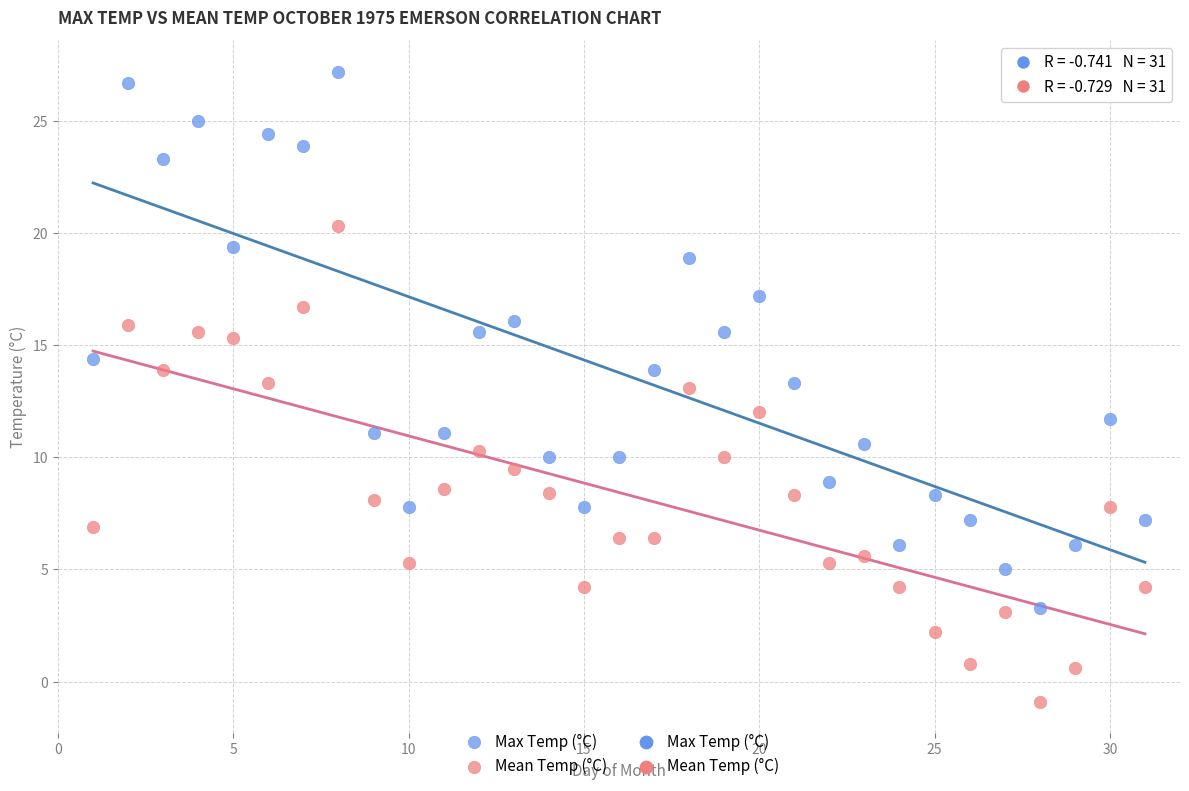

Which series has the widest spread of Y values?

Max Temp (°C)